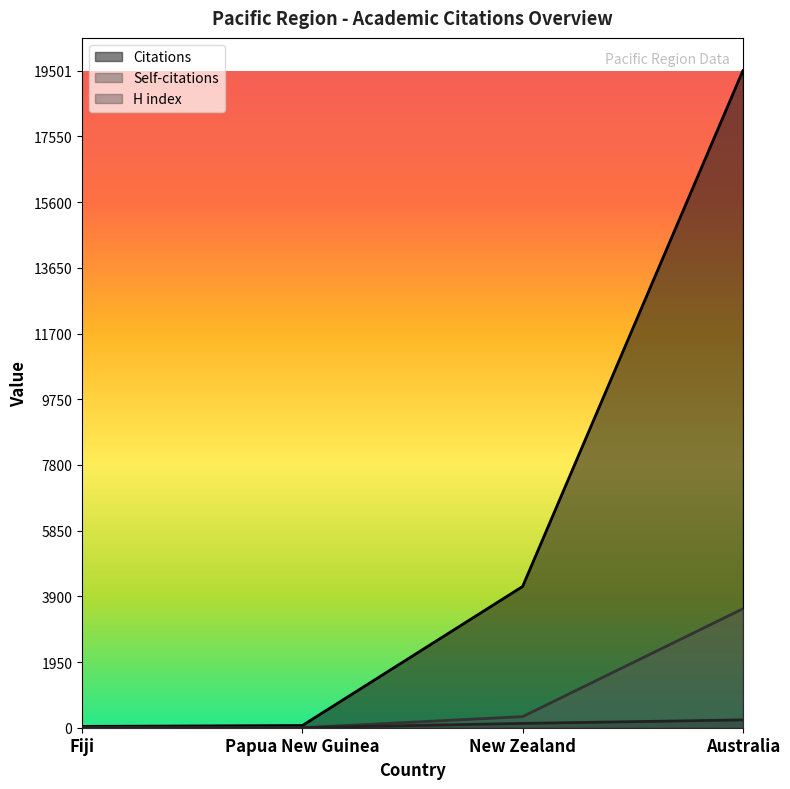

True or false: Citations and H index intersect in this chart.

False